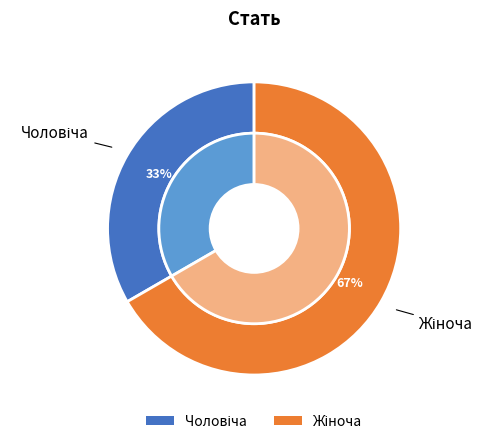

Which slice is the smallest?

Чоловіча